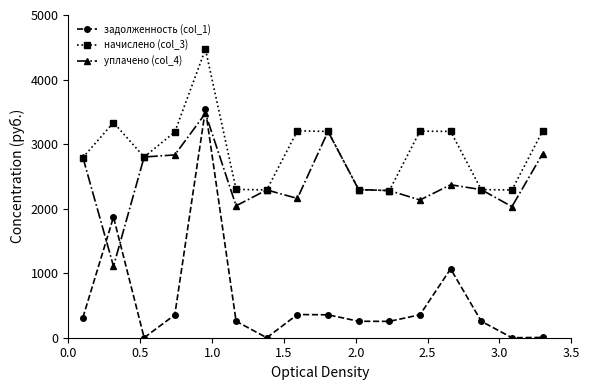

What is the value of the уплачено (col_4) point at the 2nd from the left?

1107.1